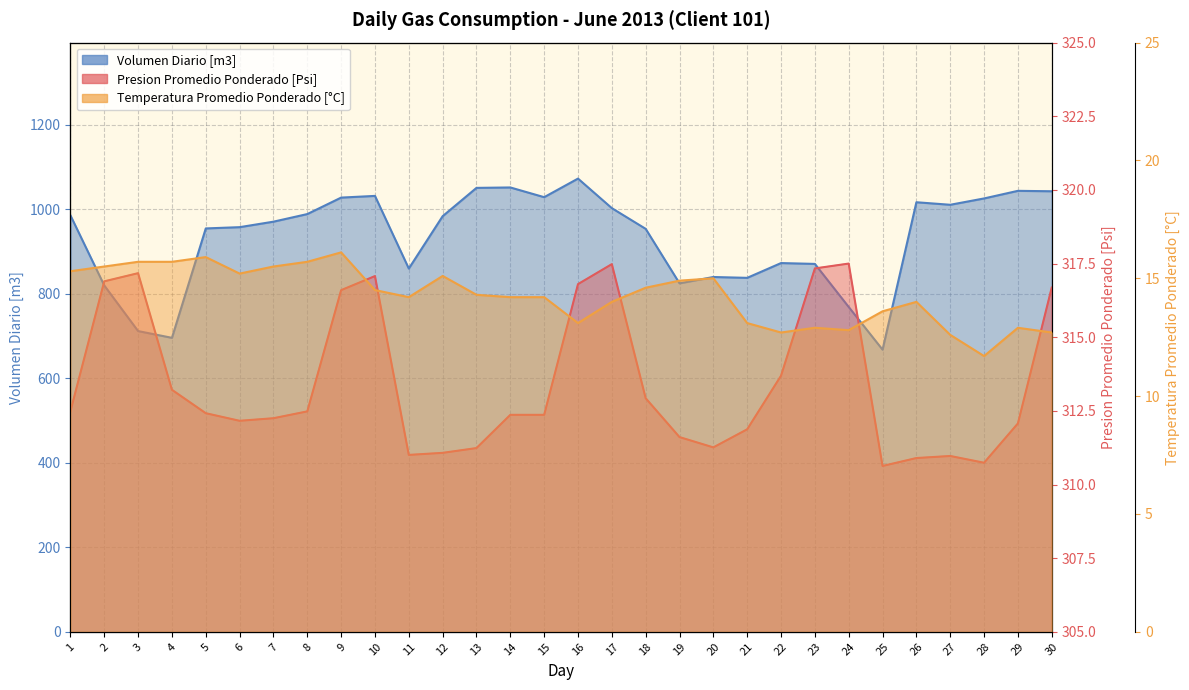

Is it true that Volumen Diario [m3] equals 393.6 at 21?

False